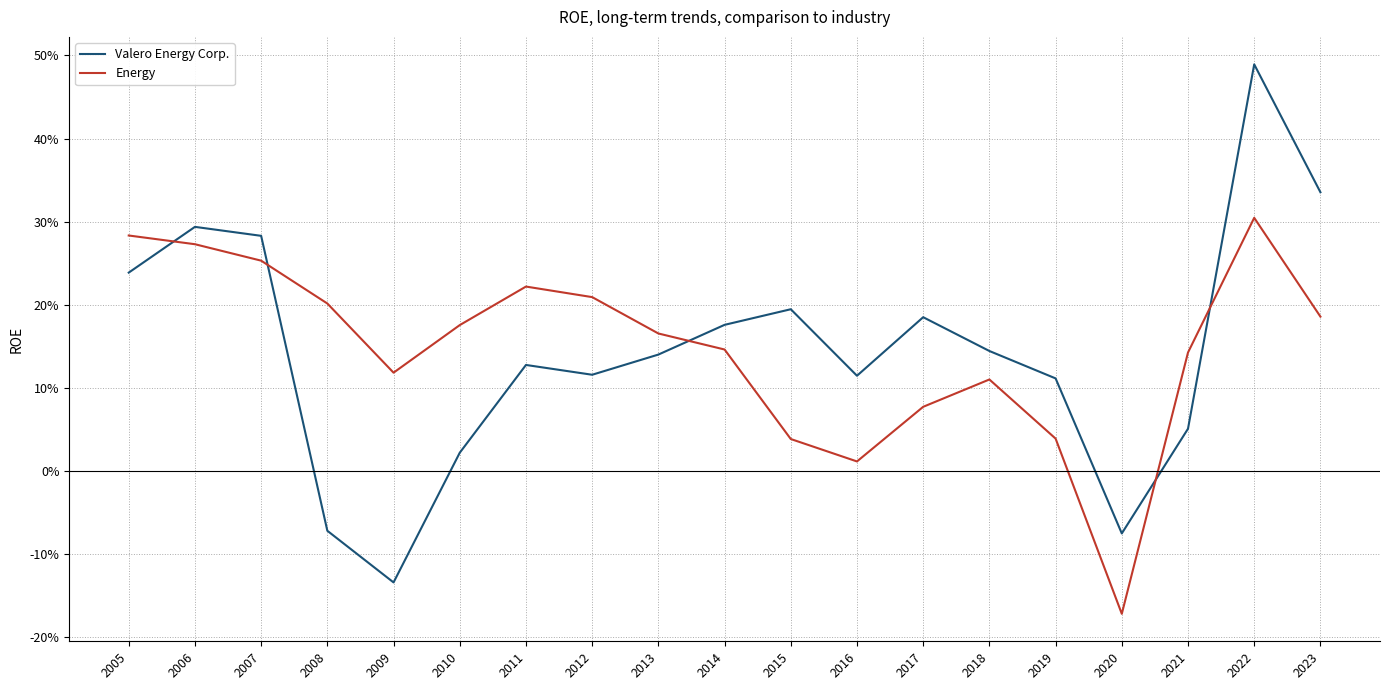

Between which two adjacent categories do Energy and Valero Energy Corp. first intersect?

2005 and 2006